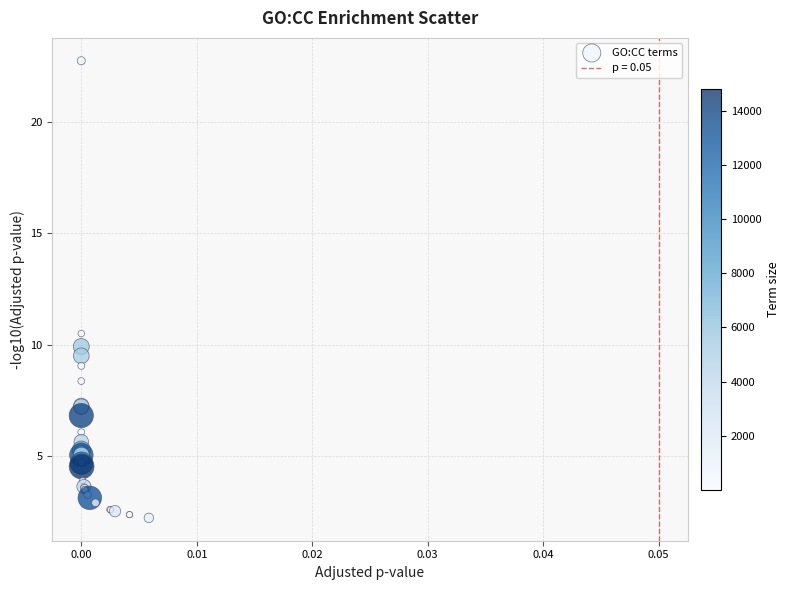

What Y value in the scatter plot is closest to 12?

10.5